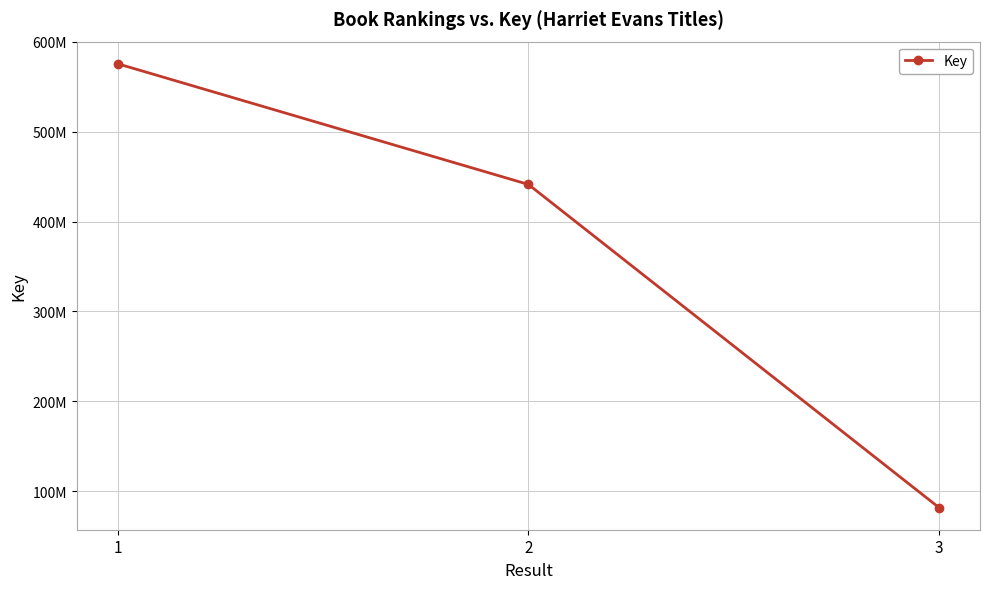

What is the value of the 3rd point from the left?

81617917